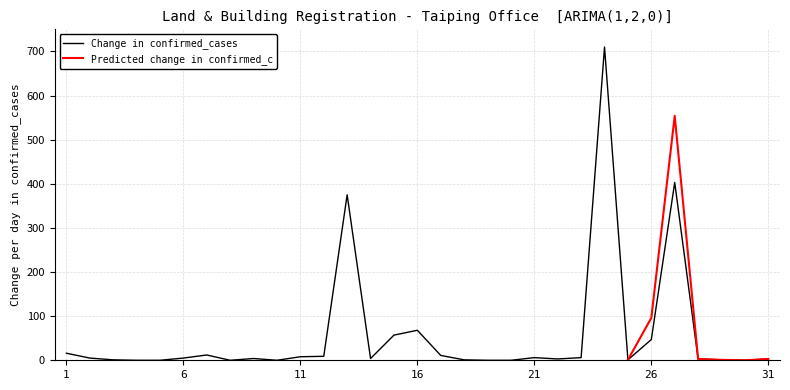

What is the highest value of the Change in confirmed_cases series?

710